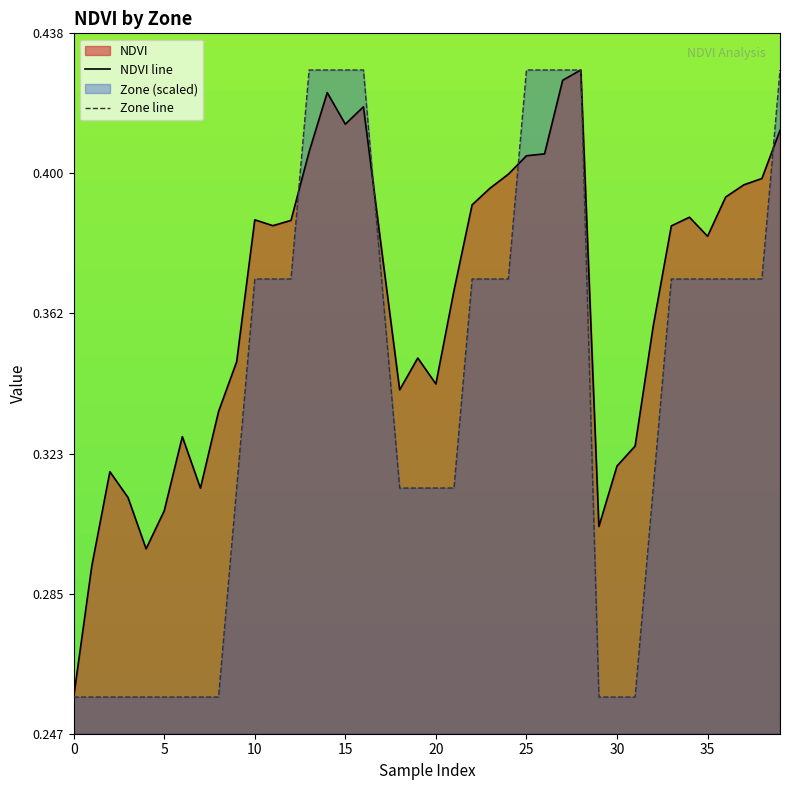

At which category is the sum across all series the highest?

28